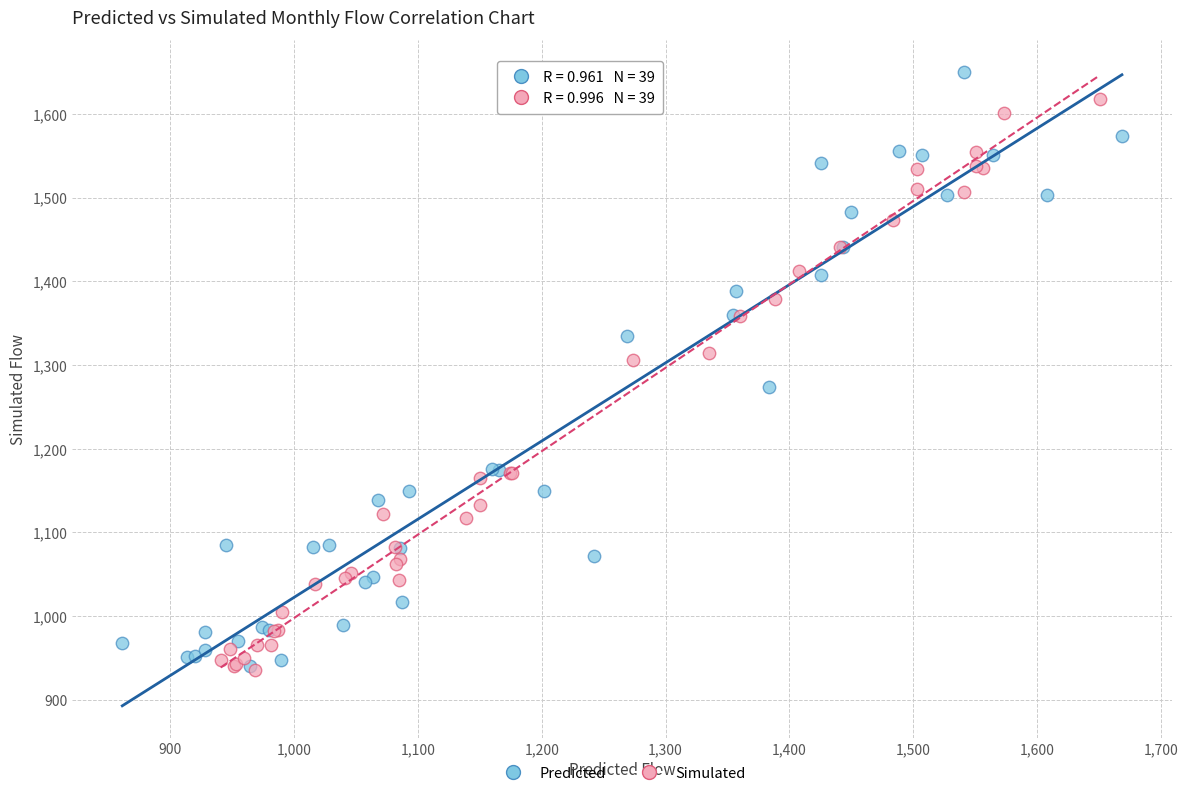

Which series has the widest spread of Y values?

Predicted